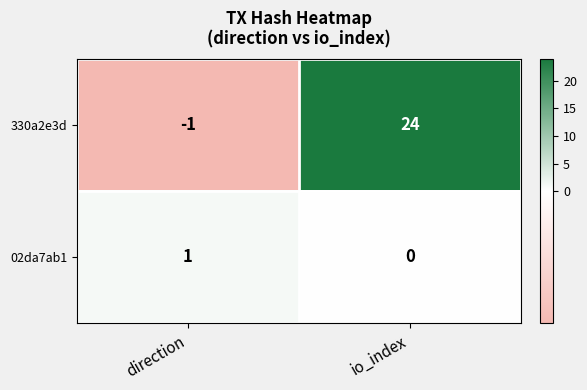

Which series changed the most between direction and io_index?

330a2e3d